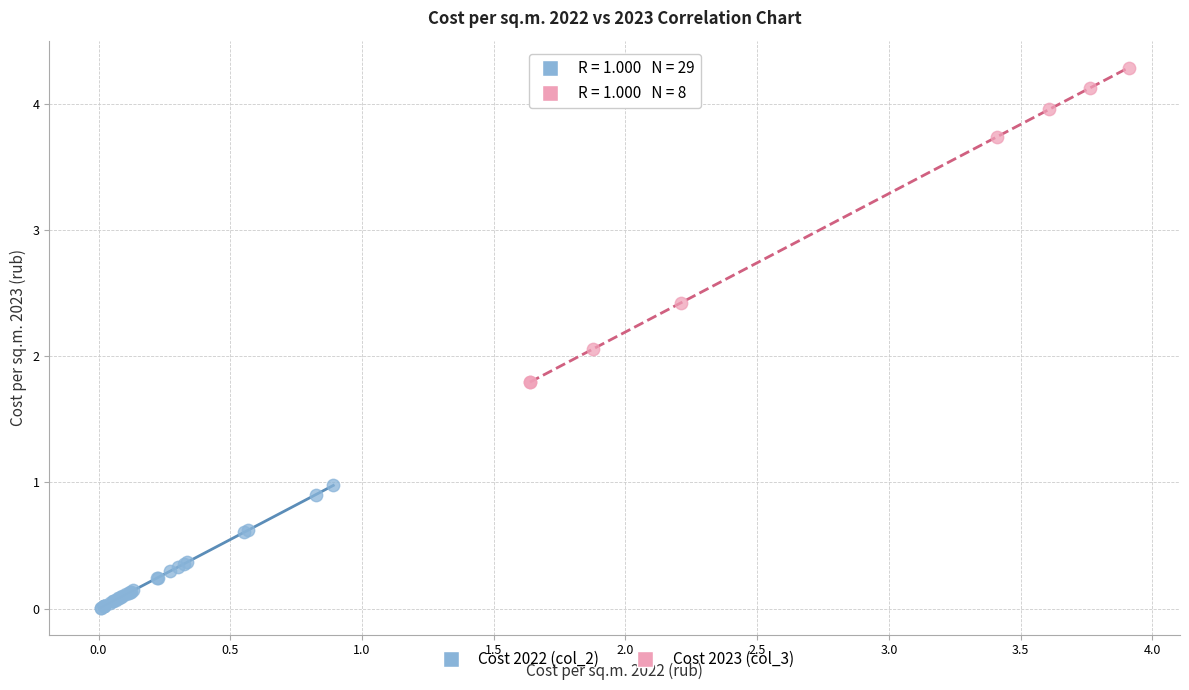

What are all the series names shown in the legend?

Cost 2022 (col_2), Cost 2023 (col_3)